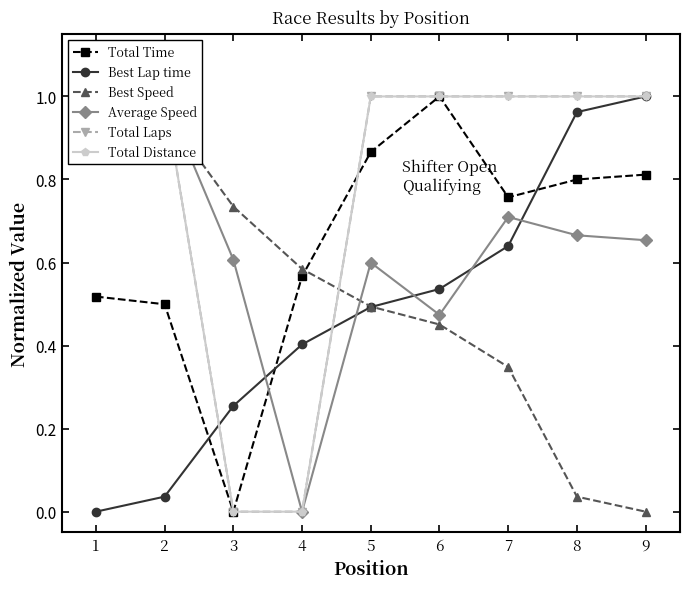

At how many categories does at least one series exceed 0?

9